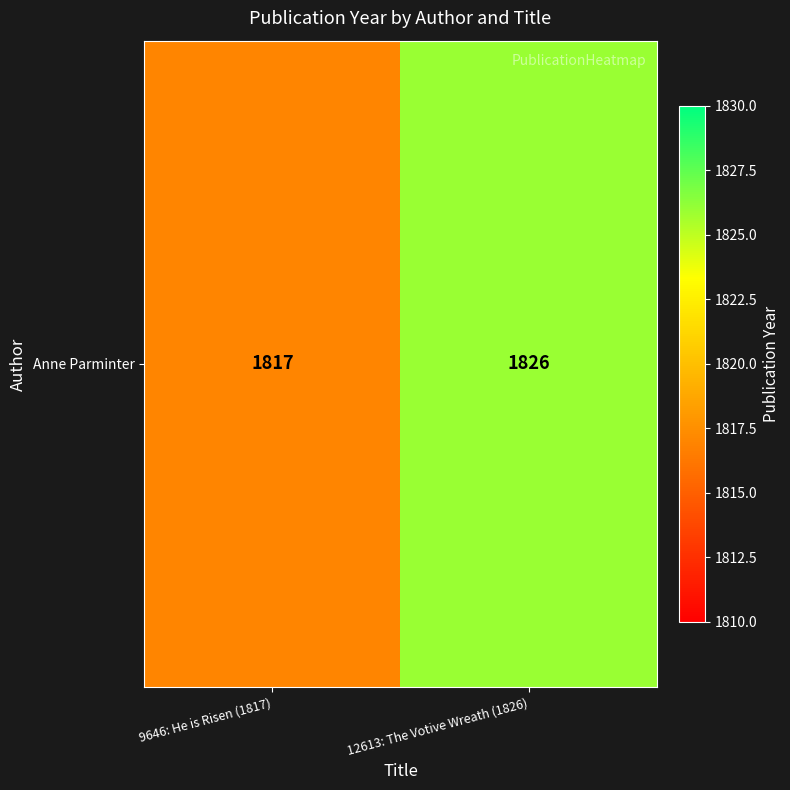

Which has a higher value, 12613: The Votive Wreath (1826) or 9646: He is Risen (1817)?

12613: The Votive Wreath (1826)